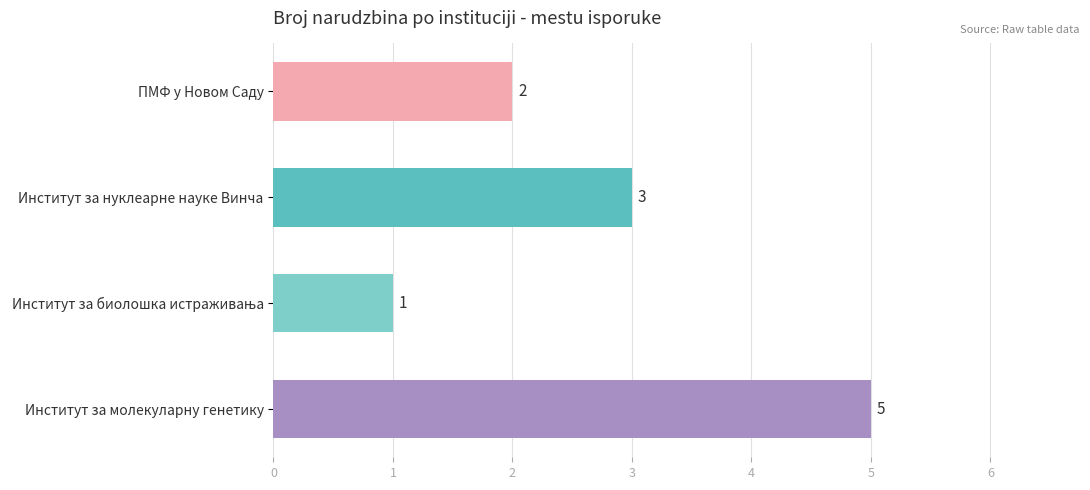

Which has a higher value, Институт за молекуларну генетику or ПМФ у Новом Саду?

Институт за молекуларну генетику